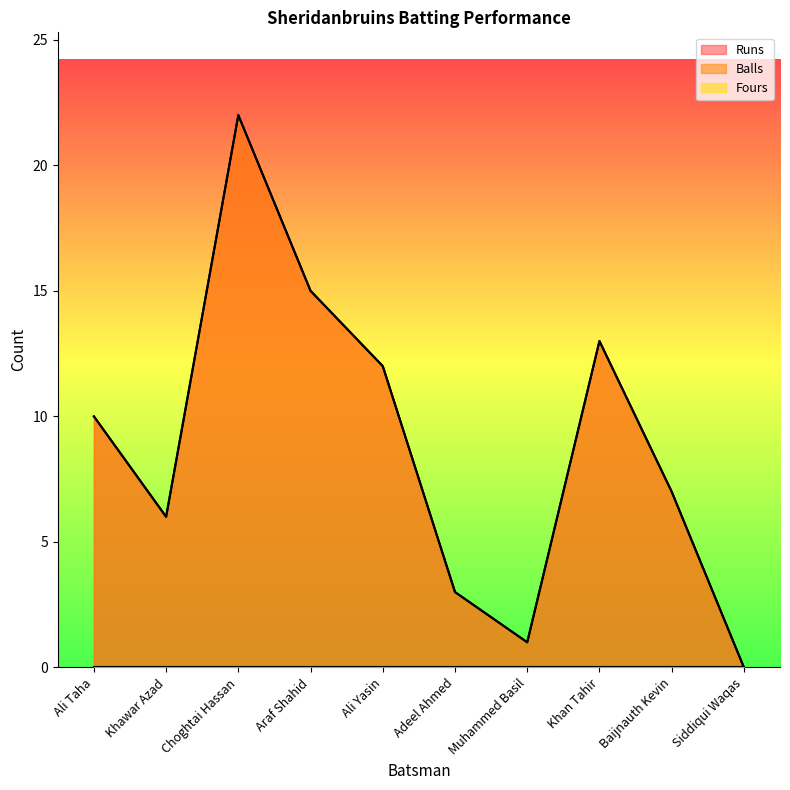

Reading left to right, transcribe all the data shown in this chart.

Runs: Ali Taha=10	Khawar Azad=6	Choghtai Hassan=22	Araf Shahid=15	Ali Yasin=12	Adeel Ahmed=3	Muhammed Basil=1	Khan Tahir=13	Baijnauth Kevin=7	Siddiqui Waqas=0
Balls: Ali Taha=10	Khawar Azad=6	Choghtai Hassan=22	Araf Shahid=15	Ali Yasin=12	Adeel Ahmed=3	Muhammed Basil=1	Khan Tahir=13	Baijnauth Kevin=7	Siddiqui Waqas=0